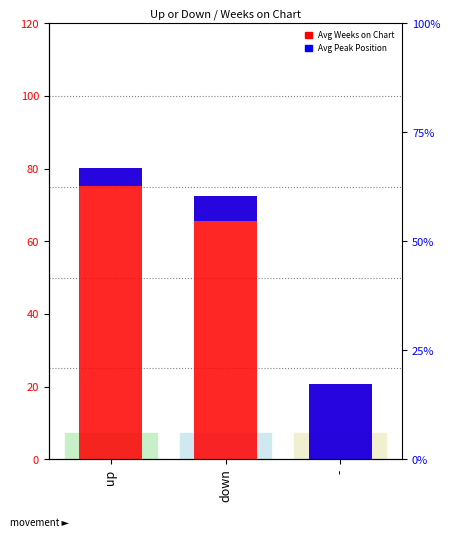

What position from the right is down?

2